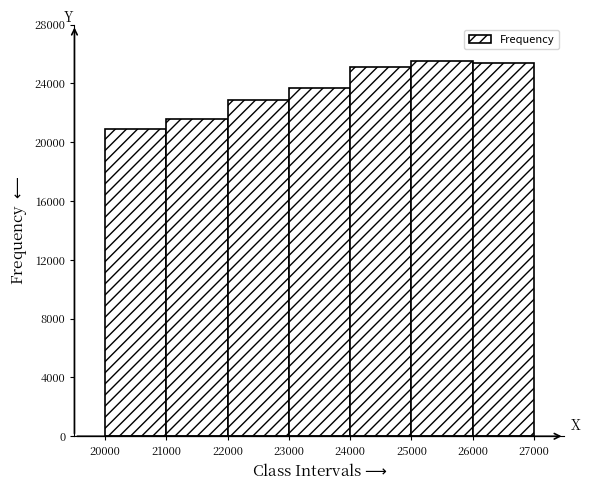

How tall is the bar that spans 20000 to 21000 on the x-axis? The values are not printed on the chart, so give them approximately, as read against the axis.

21000